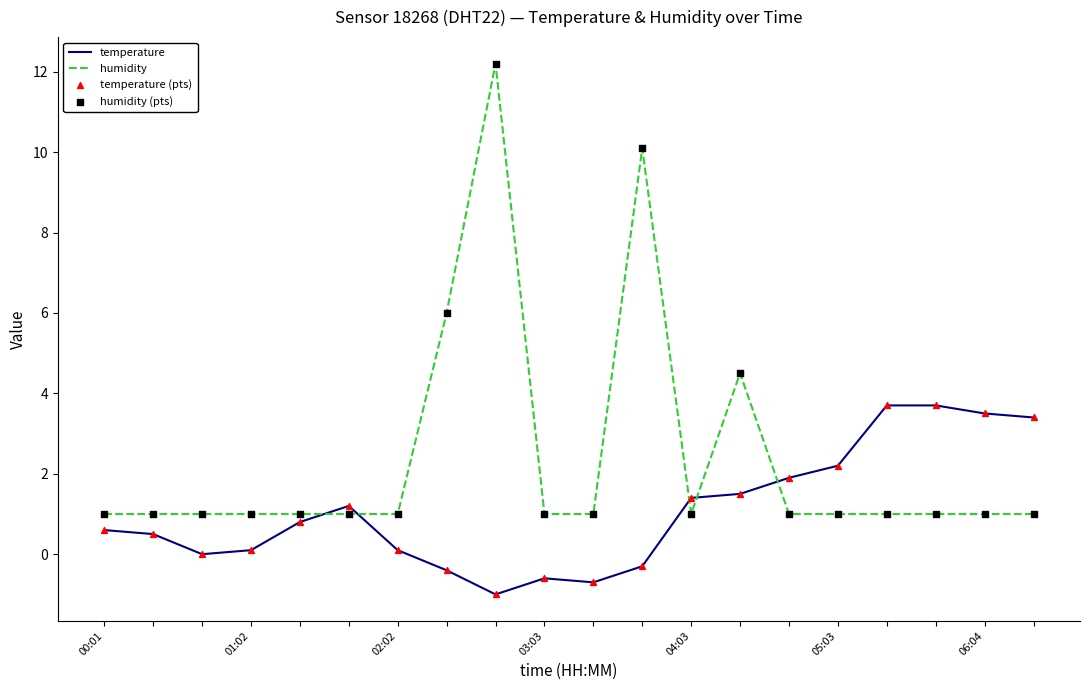

Which series has the largest total across all categories?

humidity